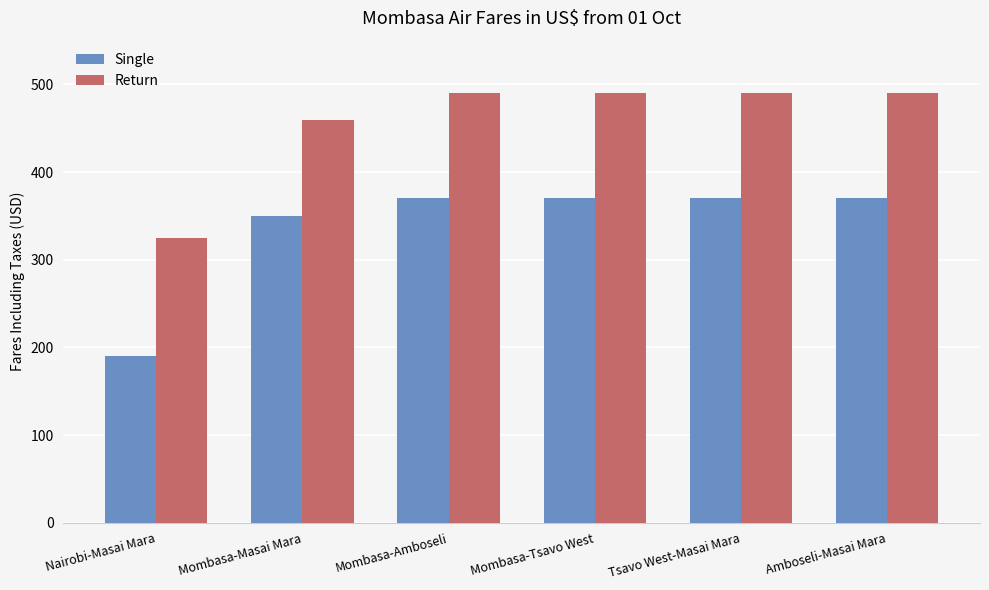

What is the average value of the Return series?

458